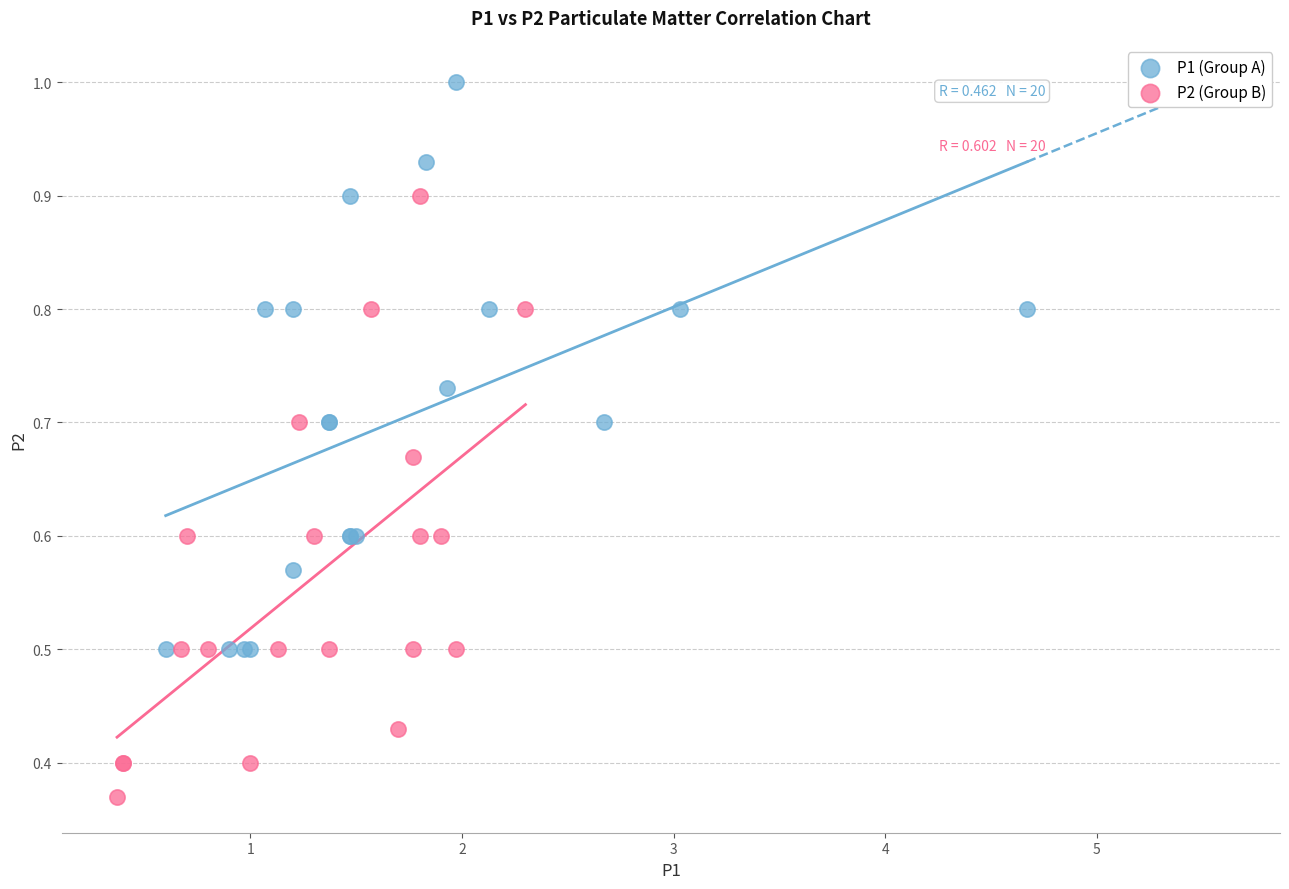

Which series contains the highest Y value?

P1 (Group A)